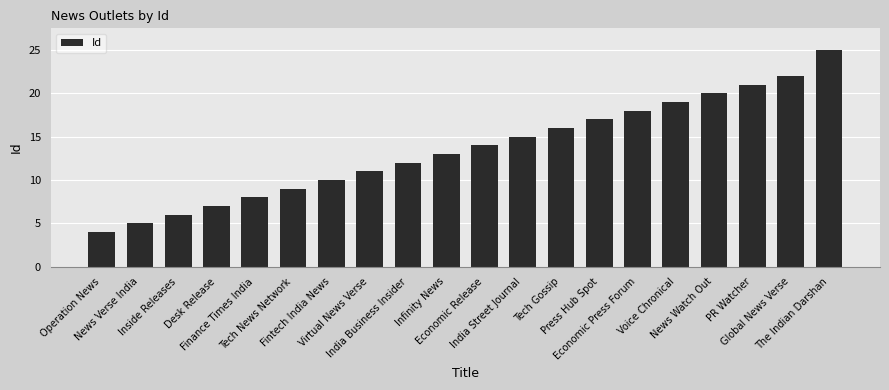

What is the approximate value at News Verse India, to the nearest 5?

5